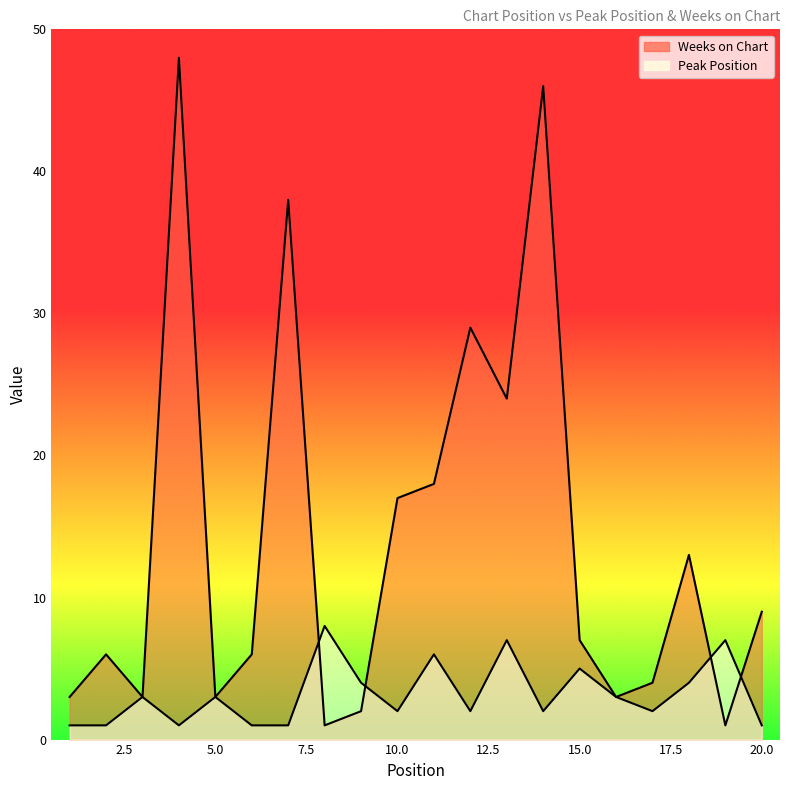

At which category is the sum across all series the highest?

4